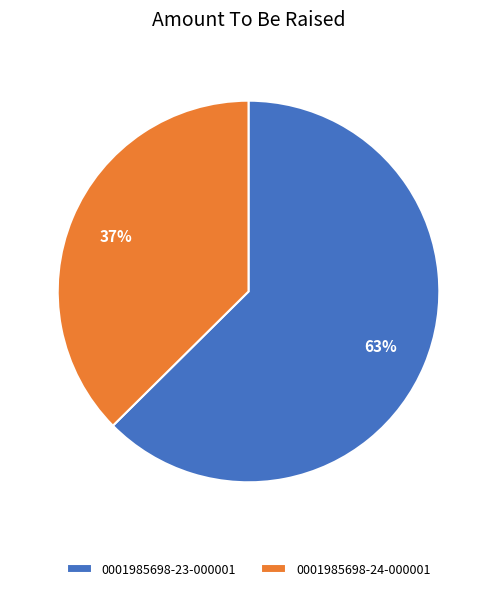

Between 0001985698-24-000001 and 0001985698-23-000001, which is larger?

0001985698-23-000001